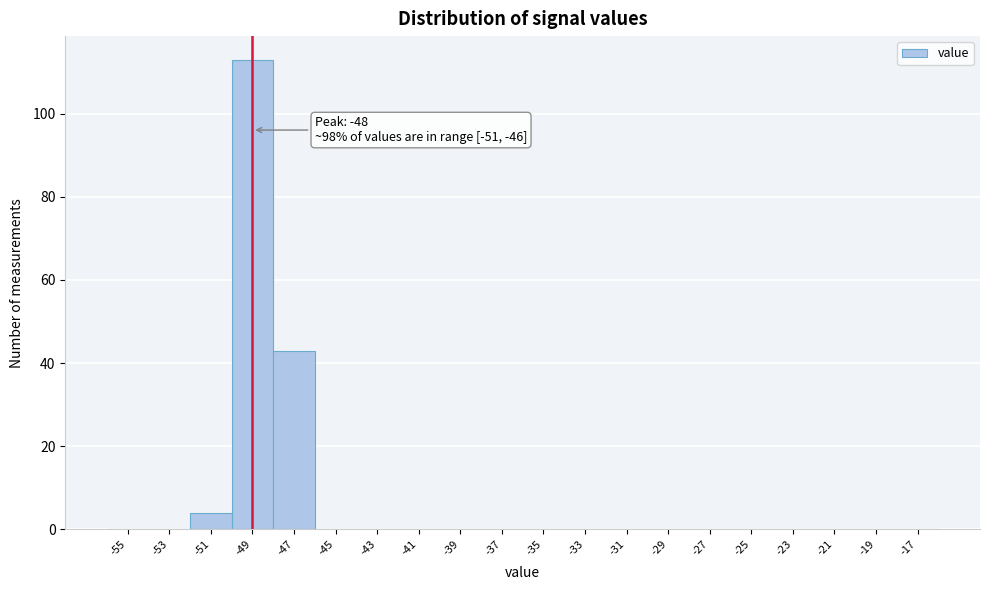

Reading left to right, what are all the values shown in this chart?

-55=0	-53=0	-51=4	-49=113	-47=43	-45=0	-43=0	-41=0	-39=0	-37=0	-35=0	-33=0	-31=0	-29=0	-27=0	-25=0	-23=0	-21=0	-19=0	-17=0